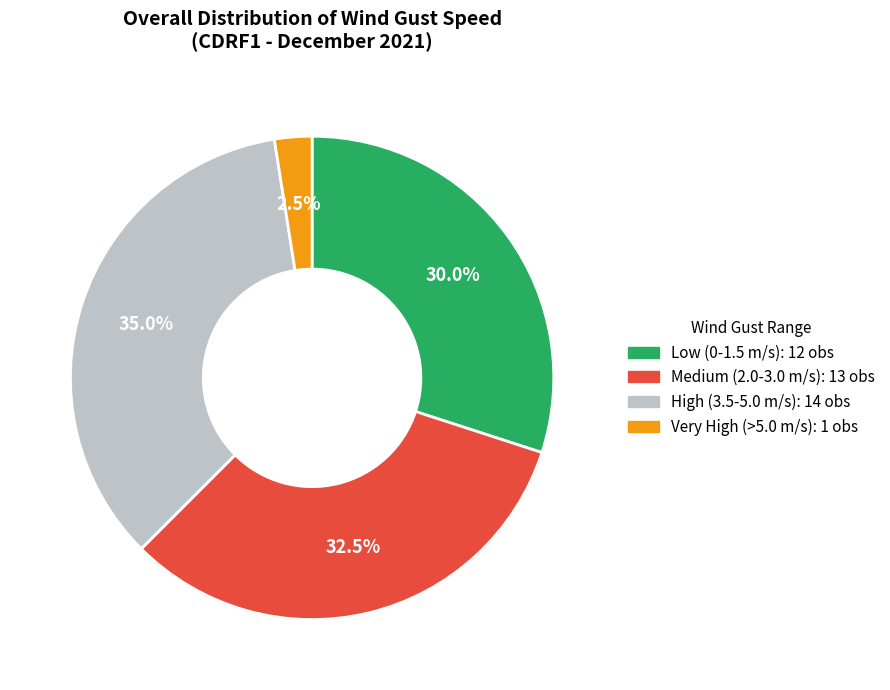

What is the total percentage of Low (0-1.5 m/s): 12 obs and High (3.5-5.0 m/s): 14 obs?

65.0%